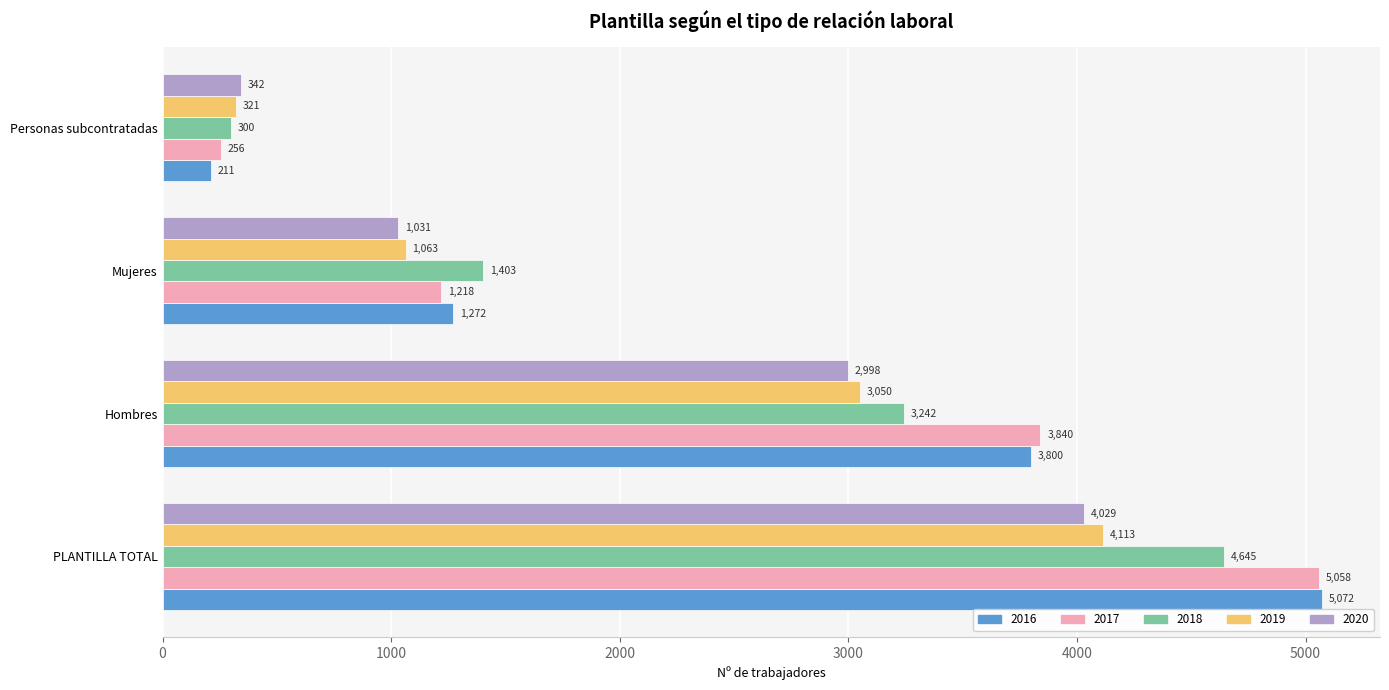

What is the total value across all series at Hombres?

16930